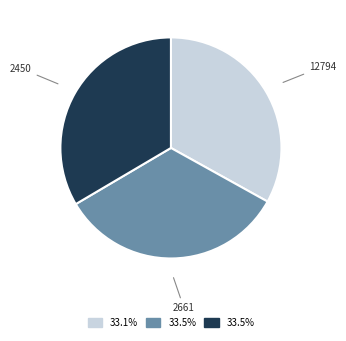

What is the ratio of the value at 2661 to the value at 2450?

1.0